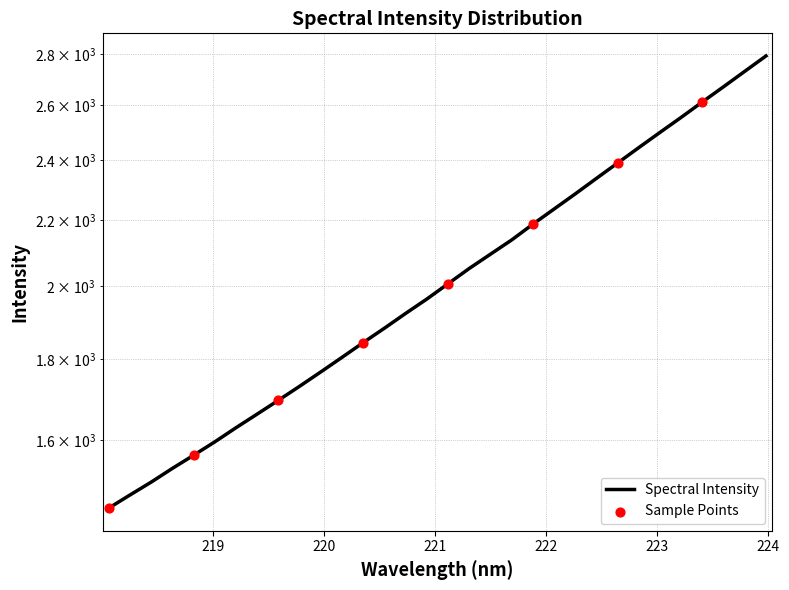

What is the change in value from 218.2508 to 219.3979?

+184.0